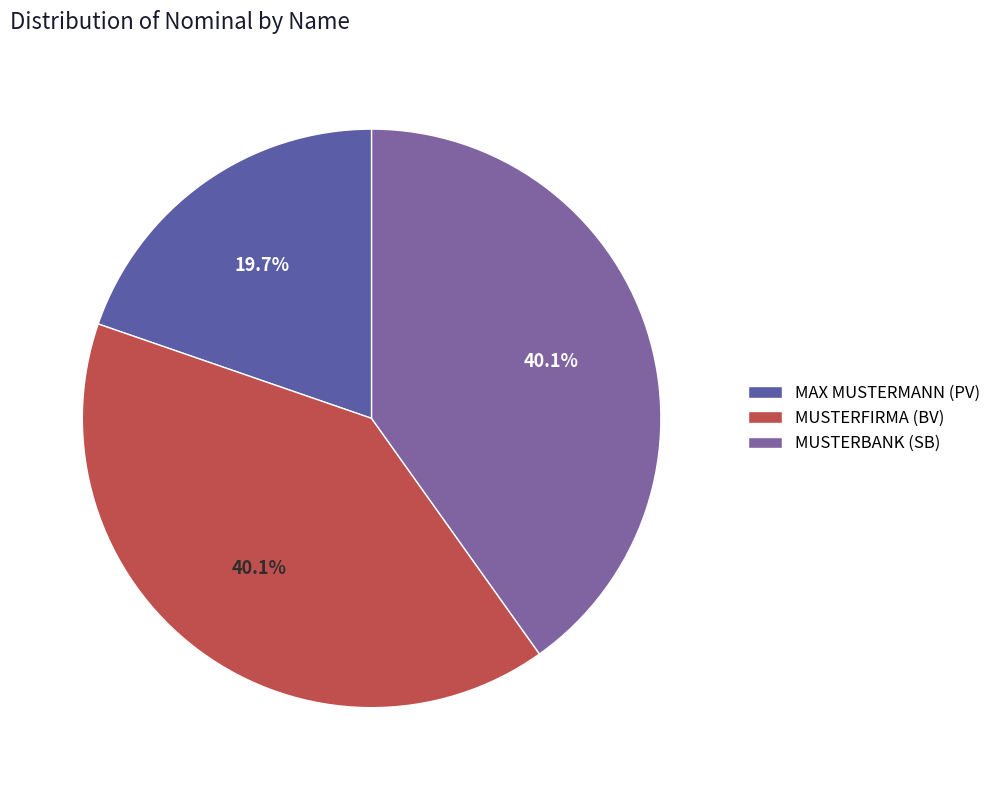

What percentage is the MAX MUSTERMANN (PV) slice, to the nearest percent?

20%